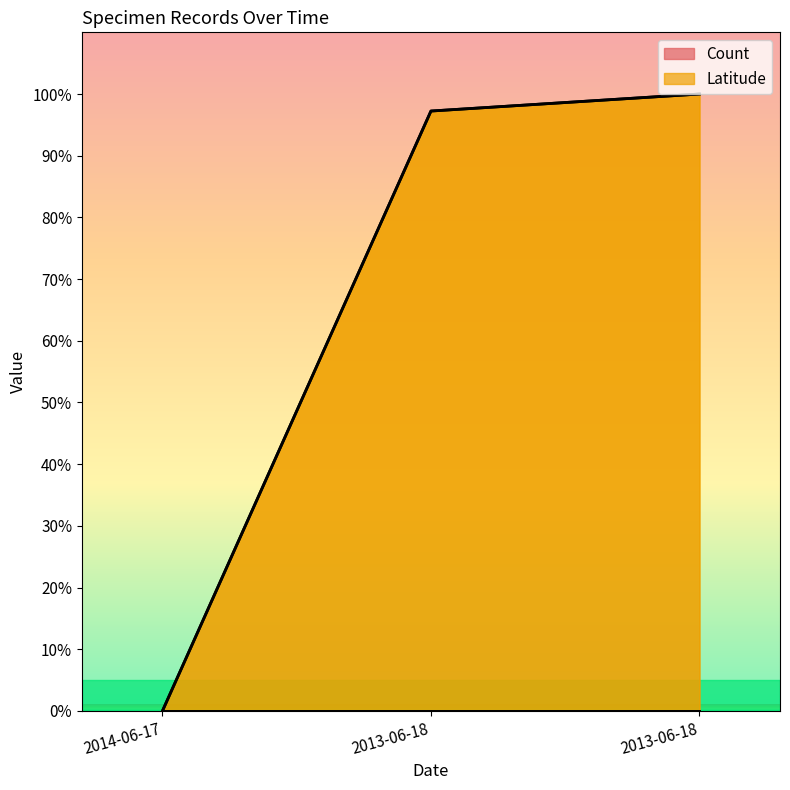

The chart shows a value of -32.9 at 2014-06-17. True or false?

False